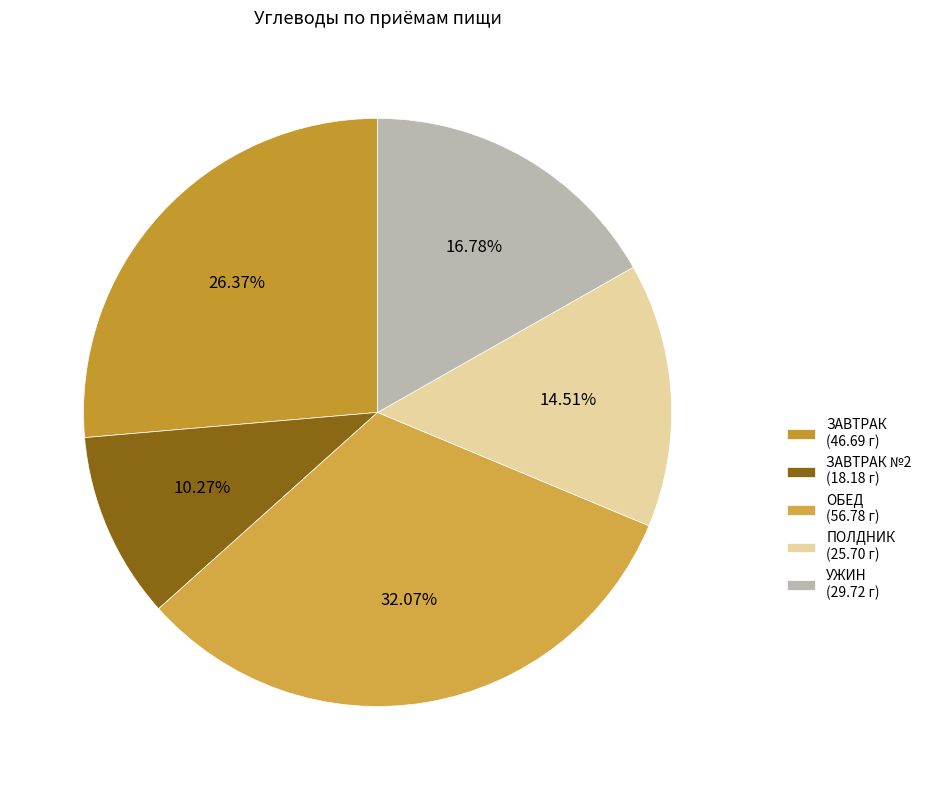

Count the number of slices in the pie.

5